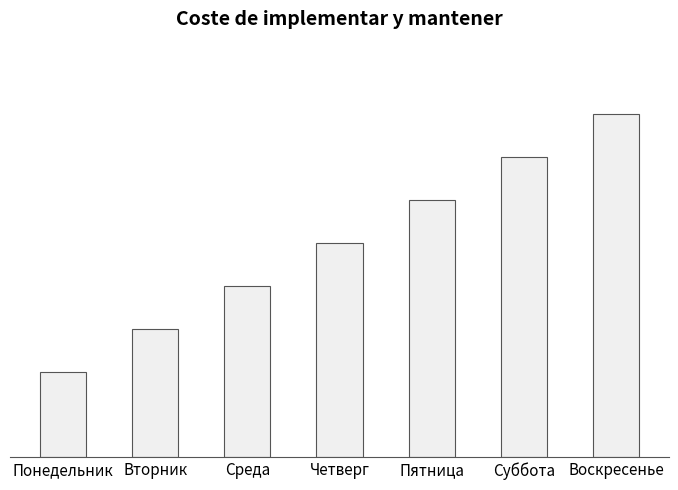

What is the change in value from Четверг to Пятница?

+1